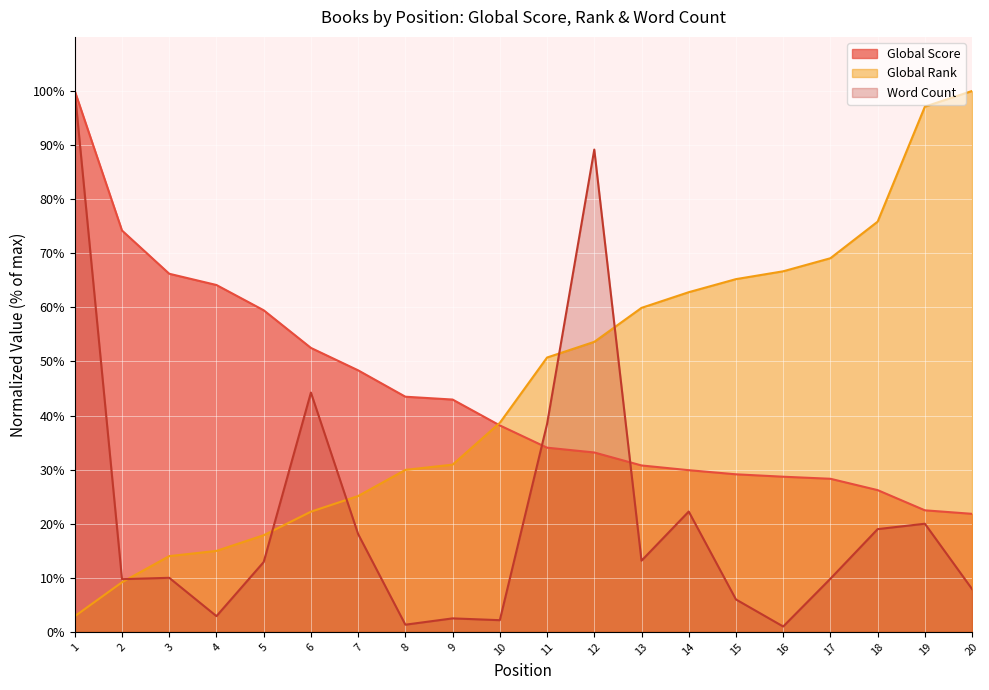

What is the value of the Word Count point at the 11th from the left?

38.4